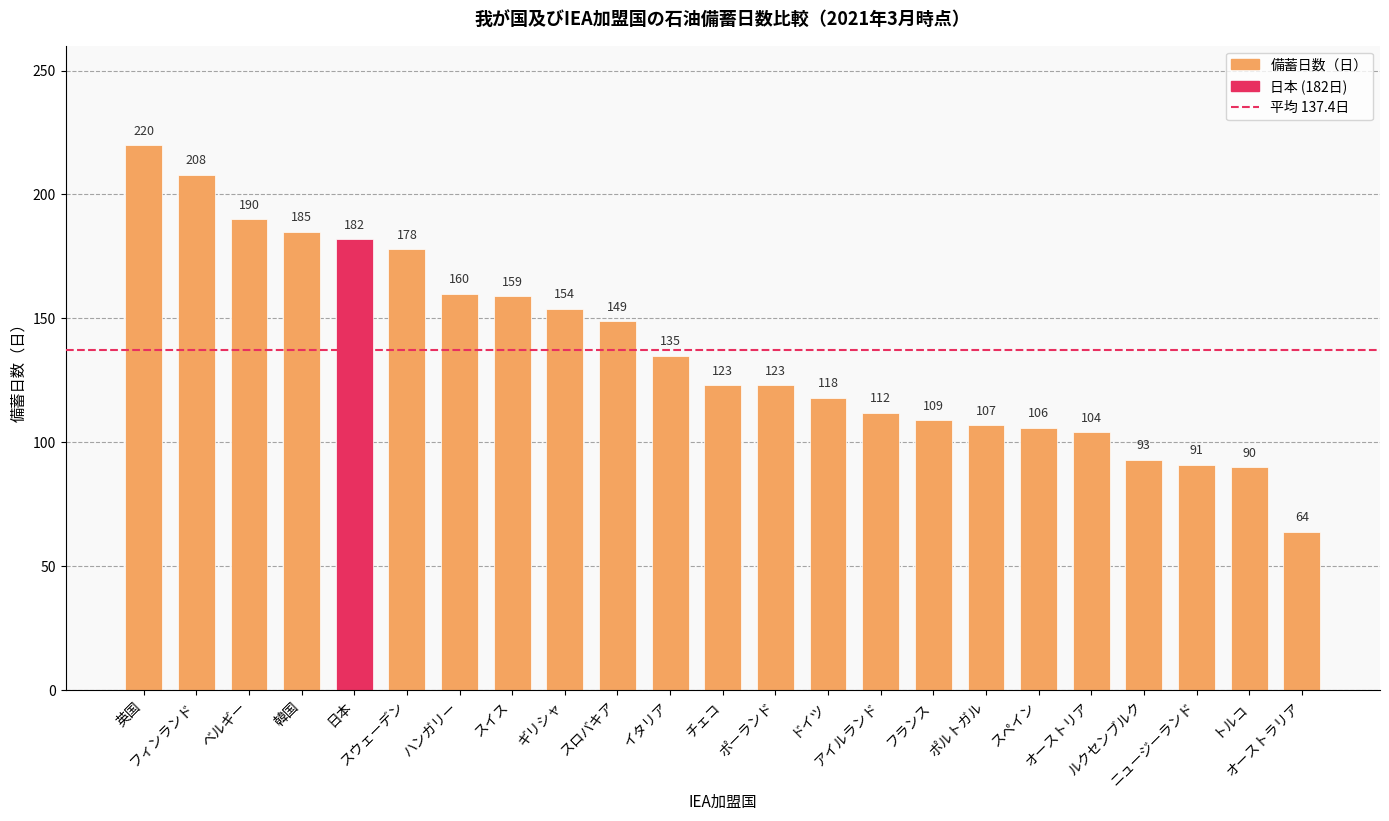

The value at 英国 is 308. True or false?

False